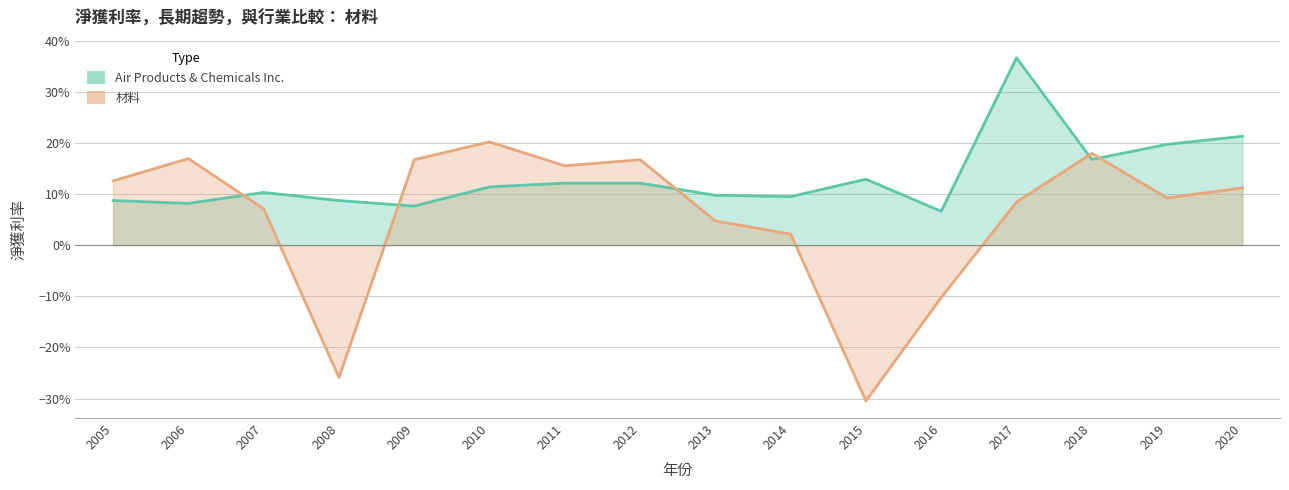

What is the average value of the 材料 series?

0.1